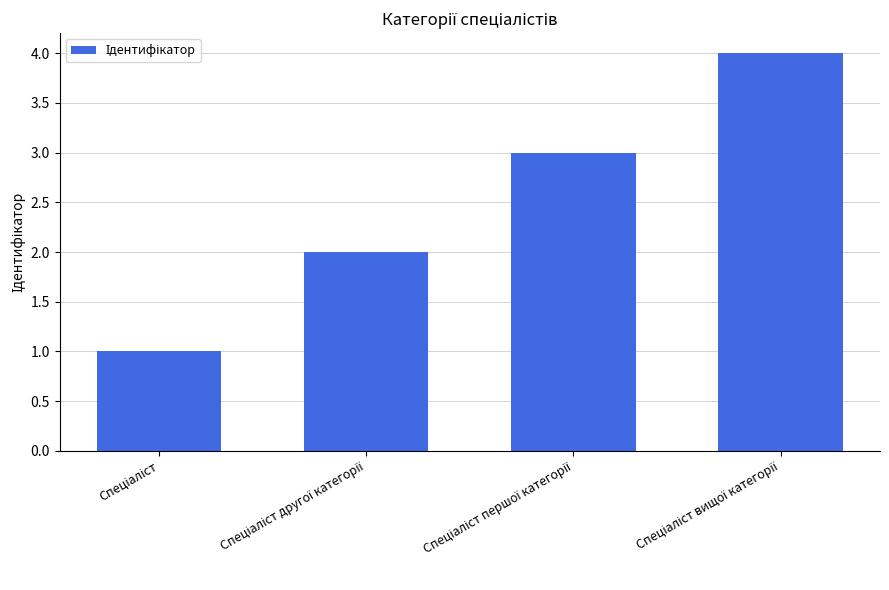

What is the sum of all values?

10